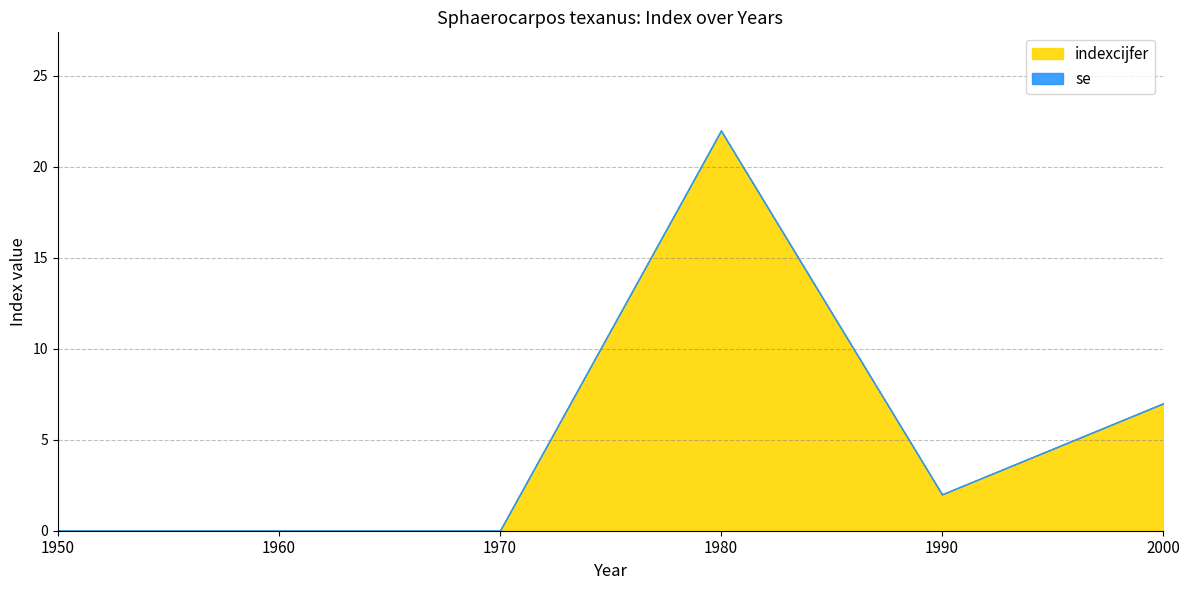

Which series has the largest range (max minus min)?

indexcijfer